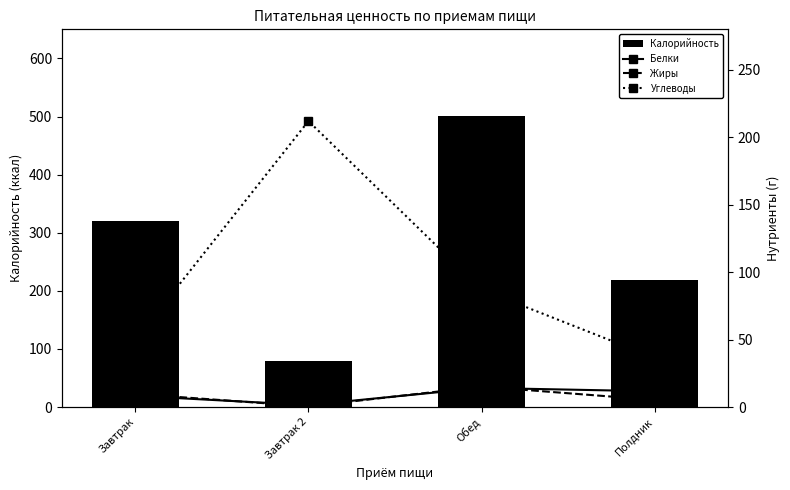

Which series has the largest range (max minus min)?

Калорийность